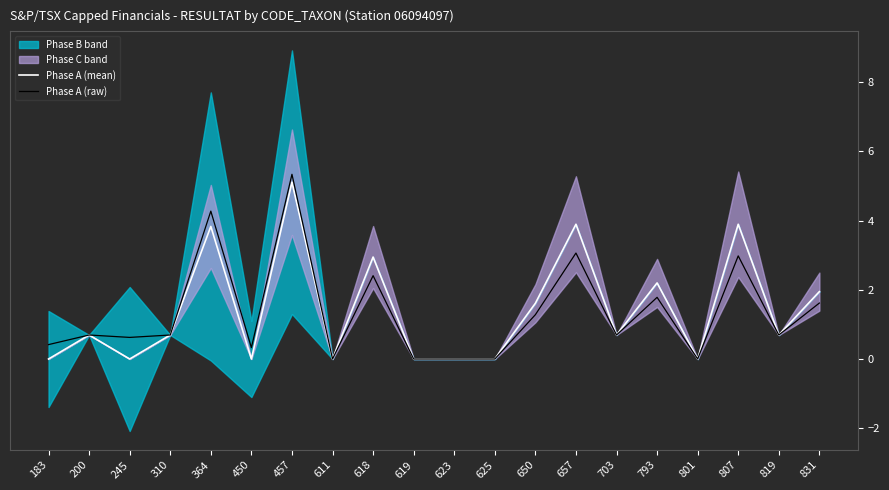

How many lines are shown in the chart?

2